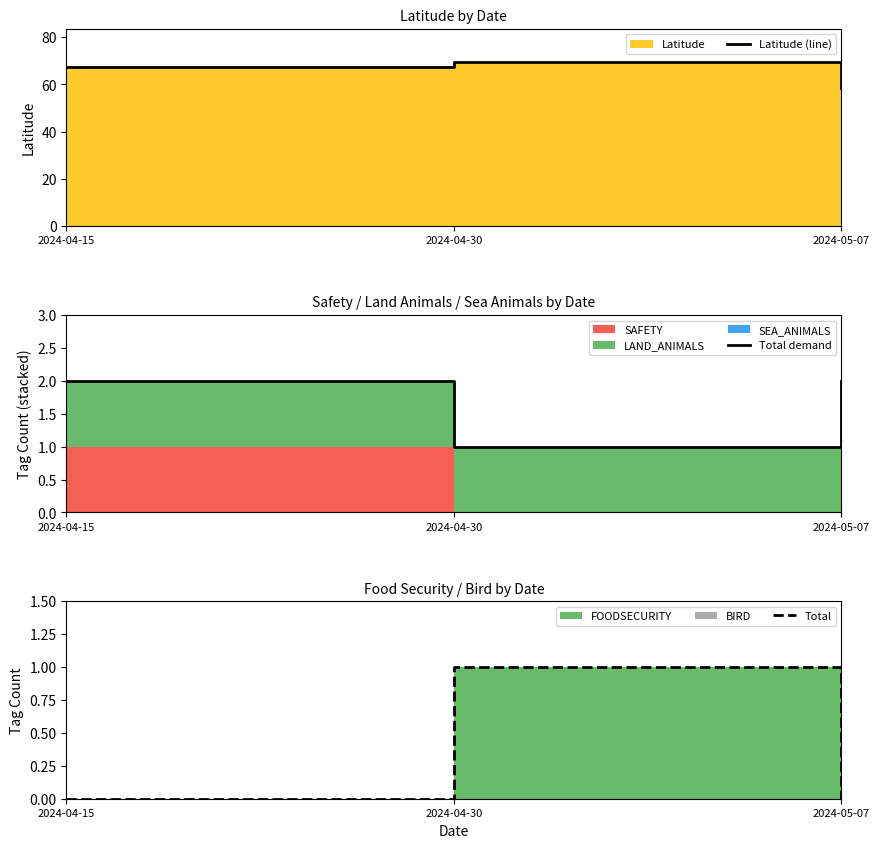

What is the total value across all series at 2024-04-30?

71.6